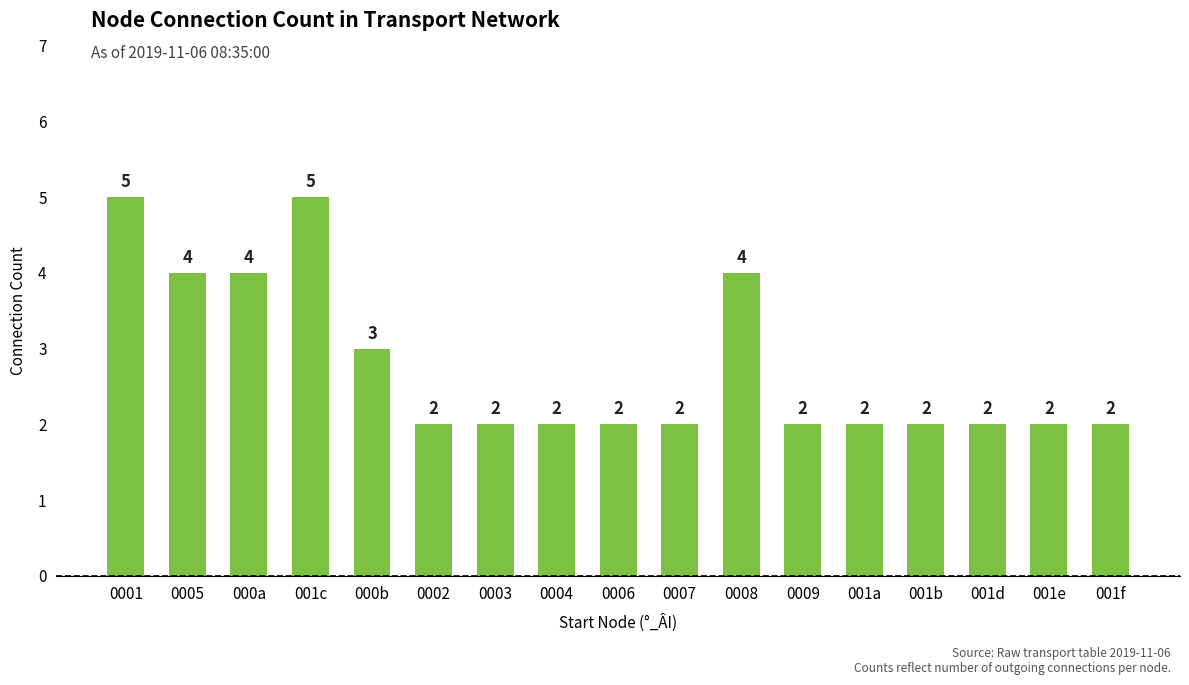

The value at 0001 is 8. True or false?

False